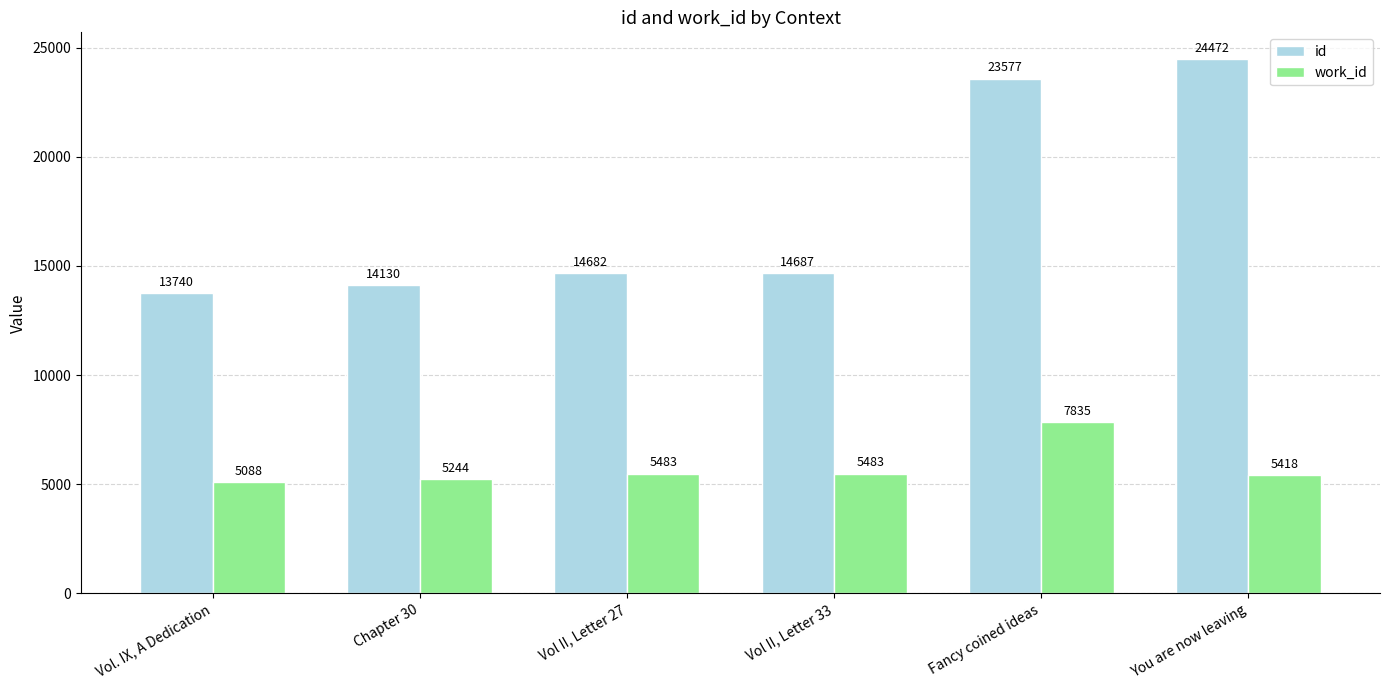

What is the maximum value shown in the chart?

24472